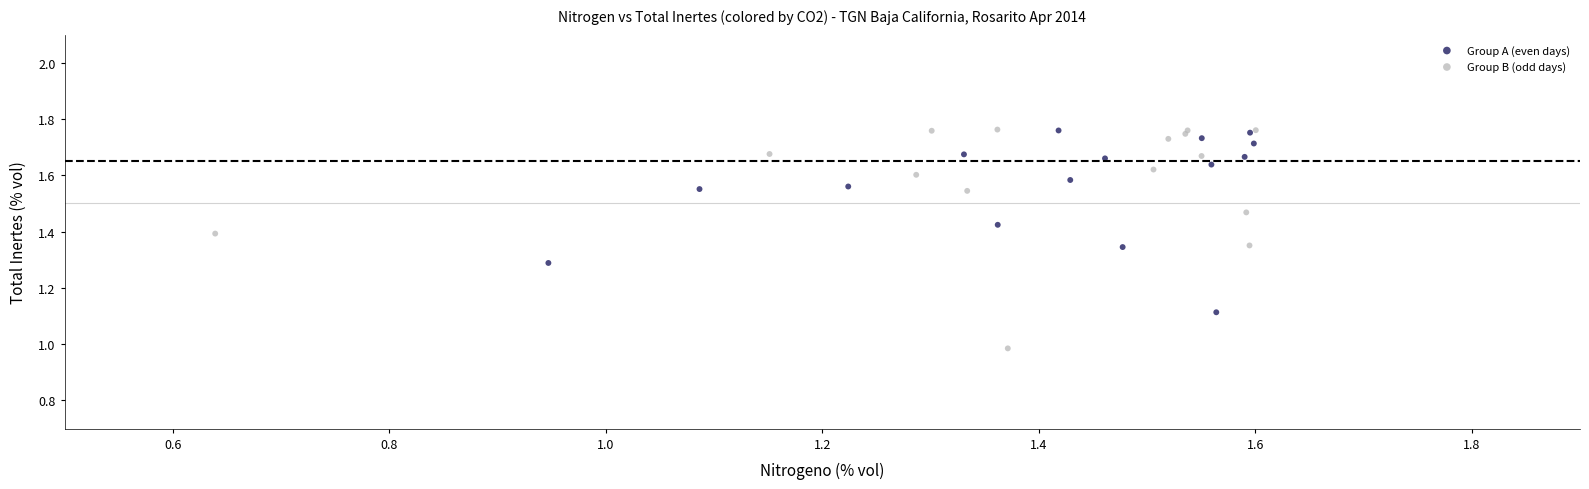

Which series has the largest Y range (max minus min)?

Group B (odd days)